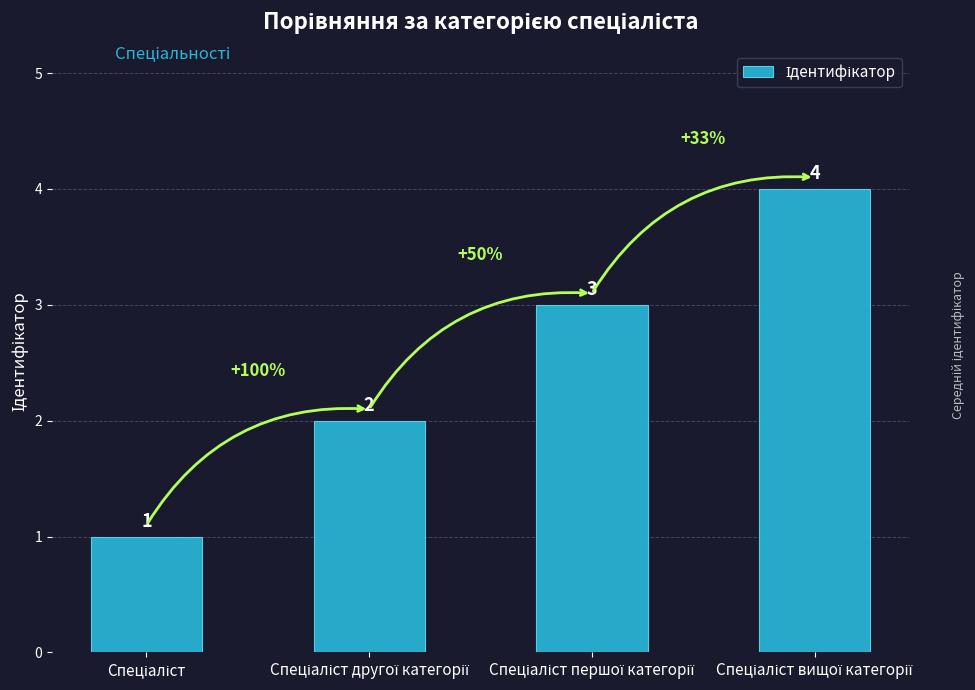

What is the difference between the maximum and minimum values?

3